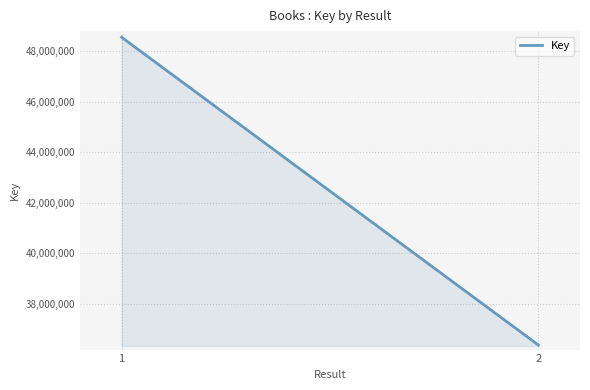

Reading left to right, what are all the values shown in this chart?

48561732	36371614